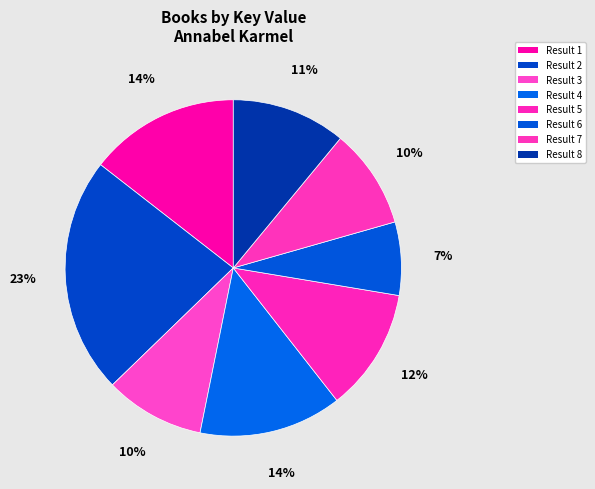

Count the number of slices in the pie.

8